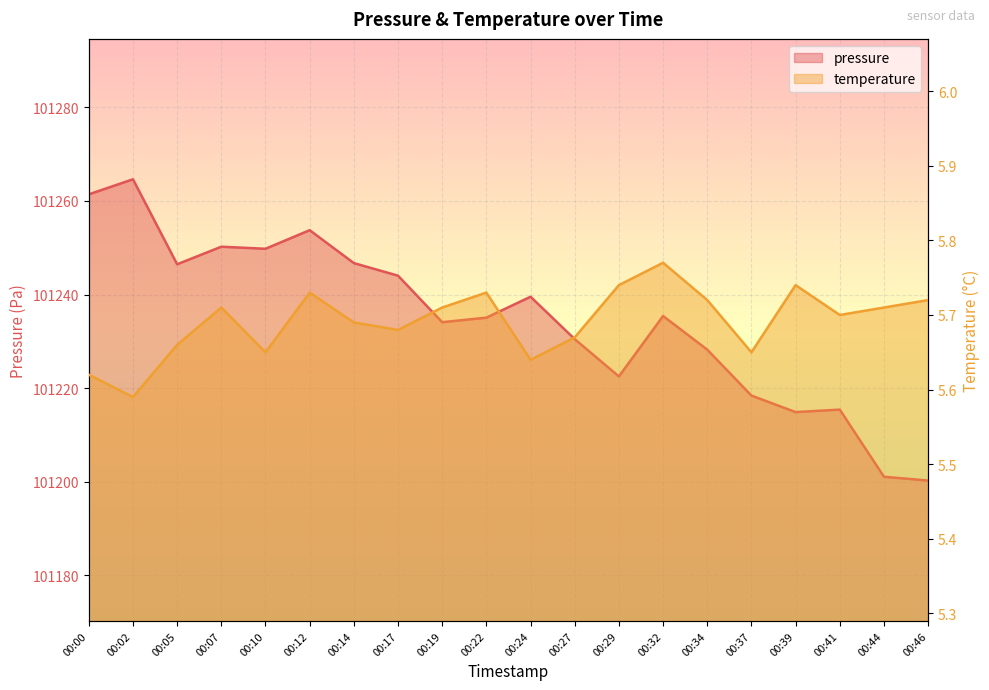

Where is pressure nearest to the value 101232?

00:27